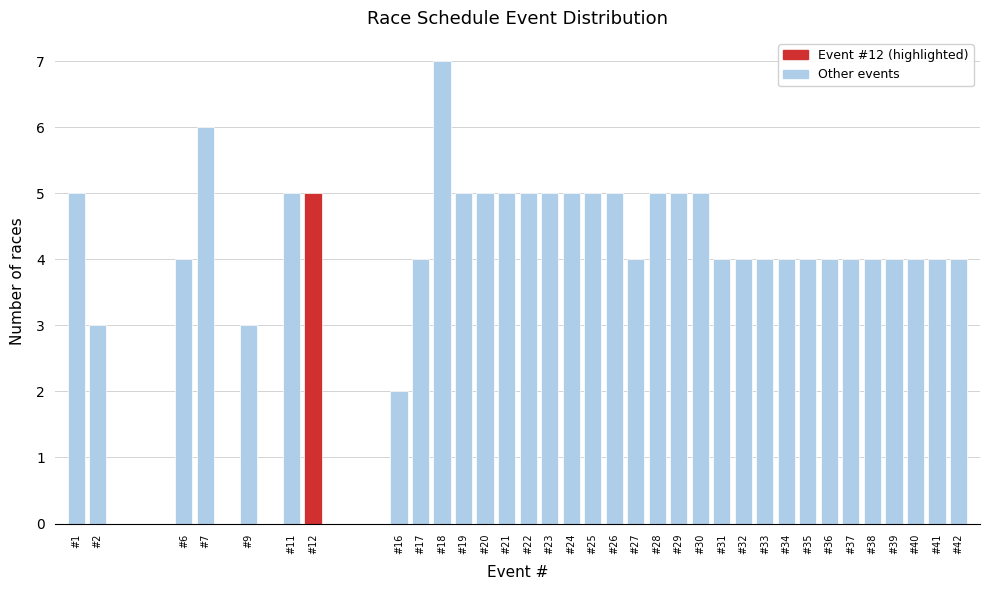

The value at #9 is 3. True or false?

True